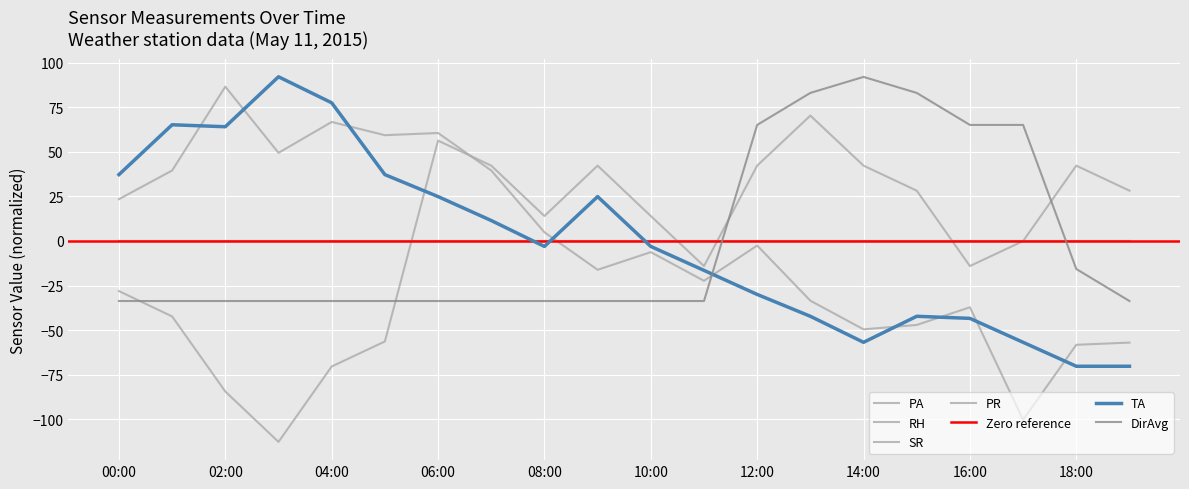

How many interior local valleys does the RH series have?

4